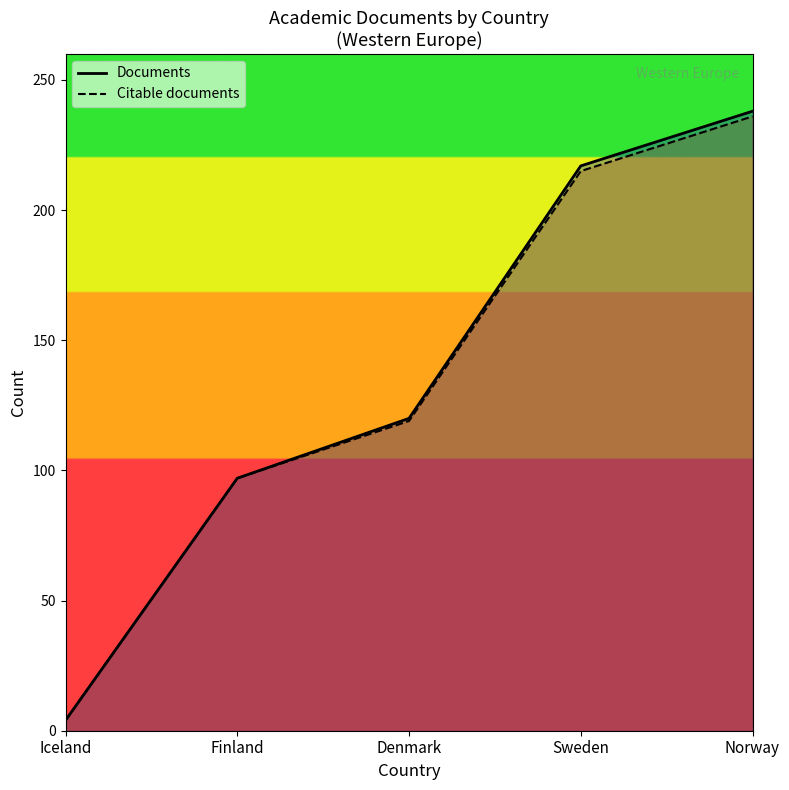

How many values in the Documents series are below 120?

2